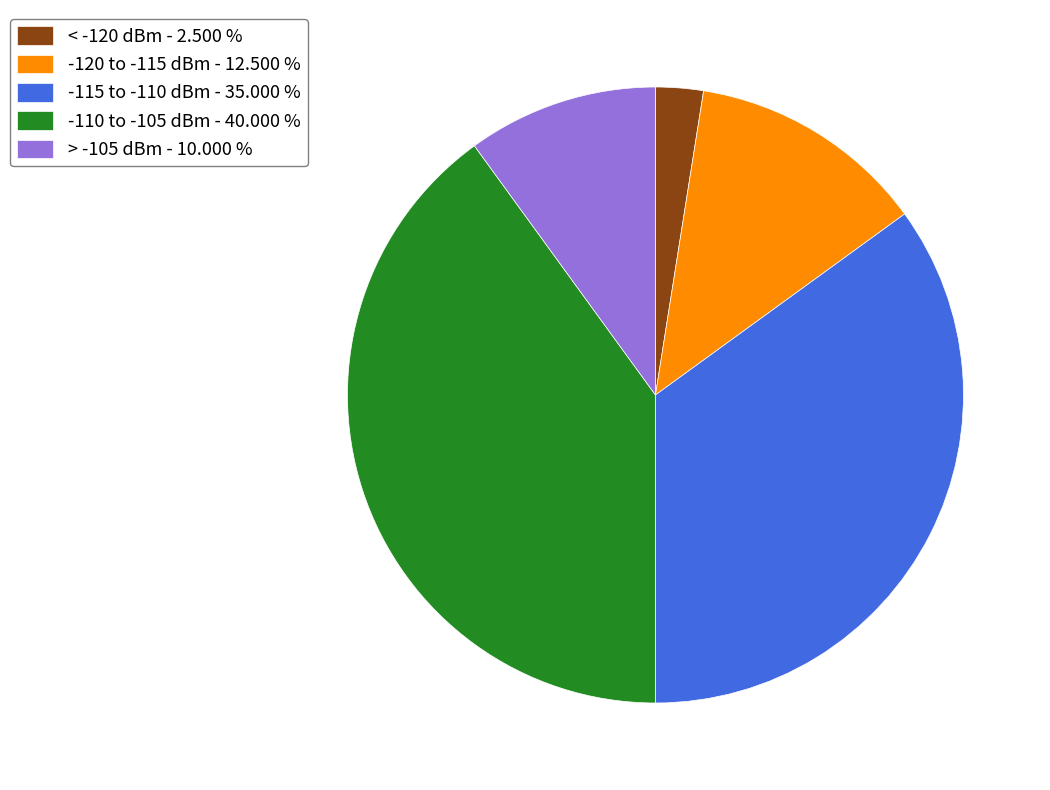

Is the sum of -115 to -110 dBm - 35.000 % and -120 to -115 dBm - 12.500 % greater than half?

No